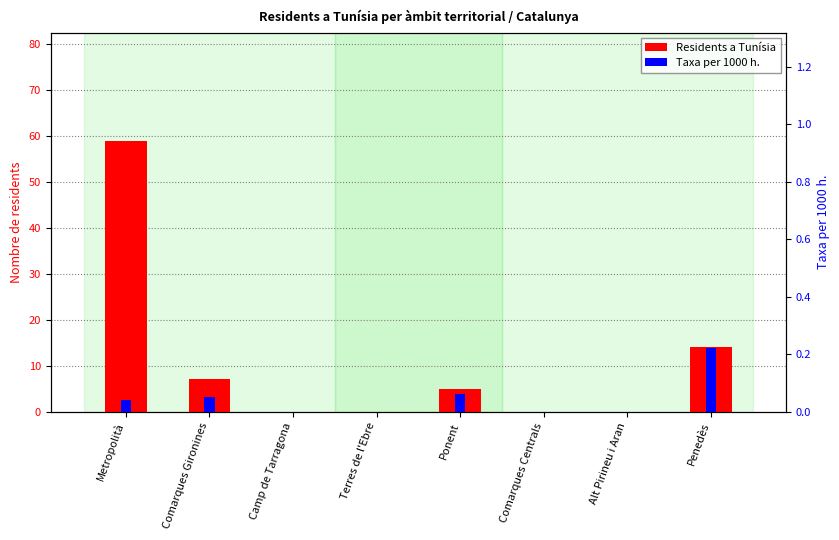

The Taxa per 1000 h. series shows 0.1 at Metropolità. True or false?

False